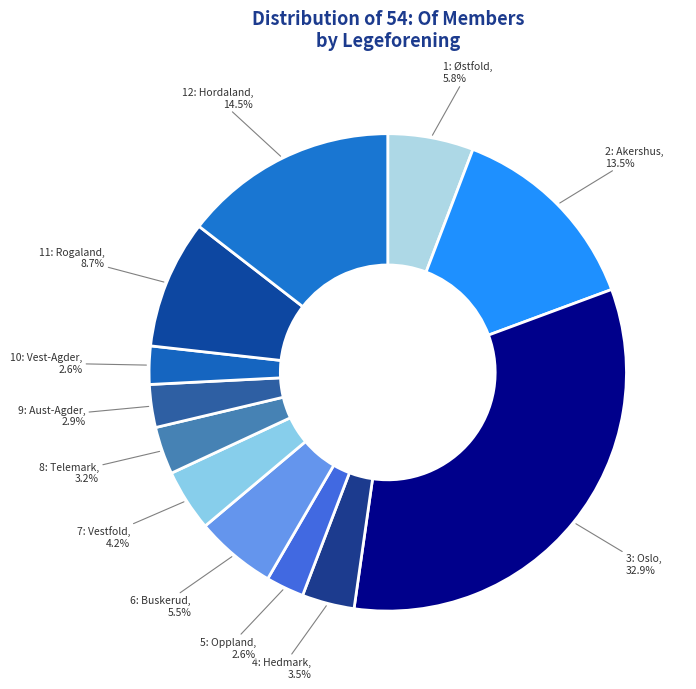

How many slices are in this pie chart?

12